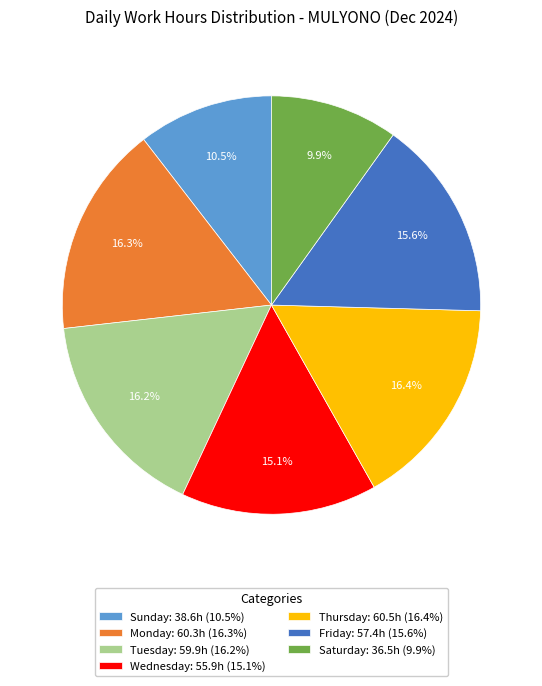

To the nearest percent, what is the difference between the largest and smallest slice percentages?

7%